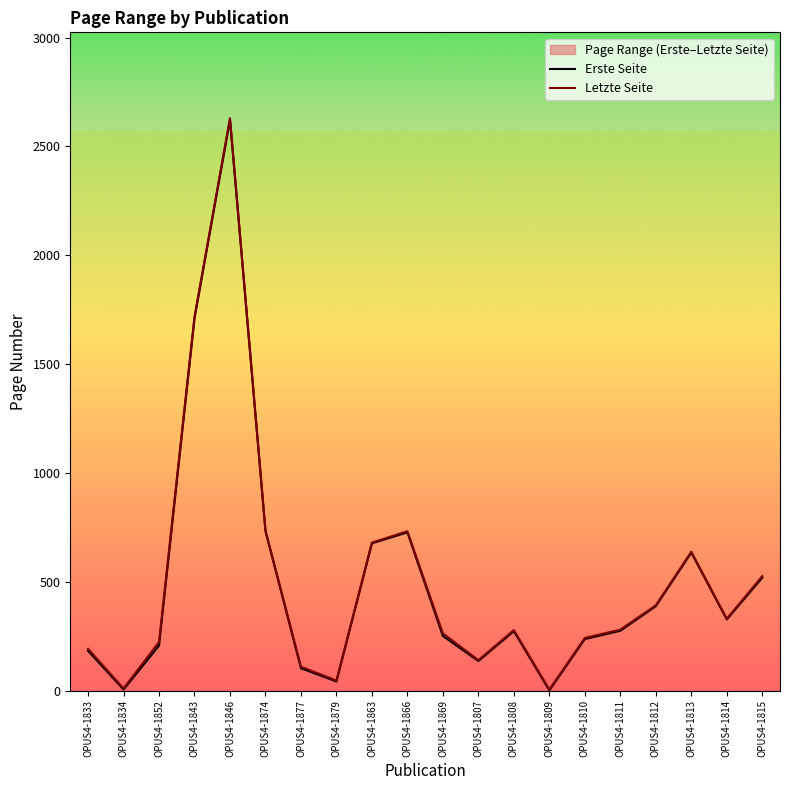

In Erste Seite, how many points are higher than both neighbors (excluding endpoints)?

4